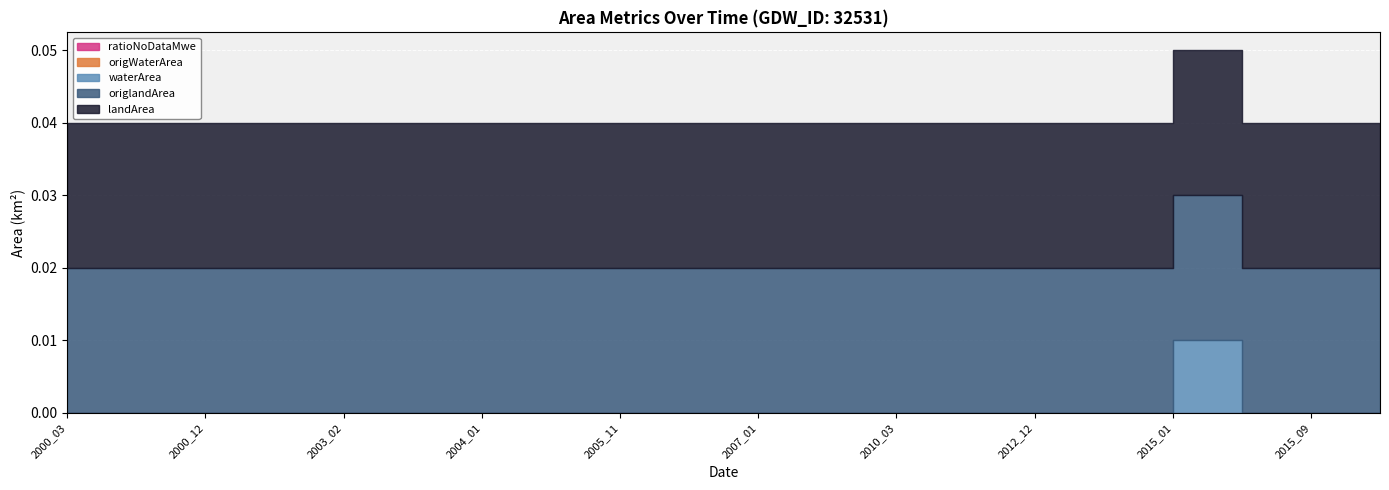

True or false: landArea and ratioNoDataMwe intersect in this chart.

False